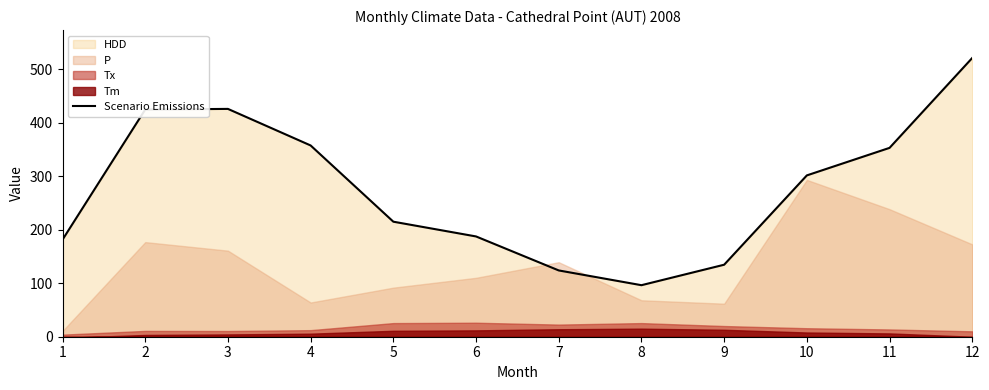

Is it true that the value at 2 is 425.0?

True